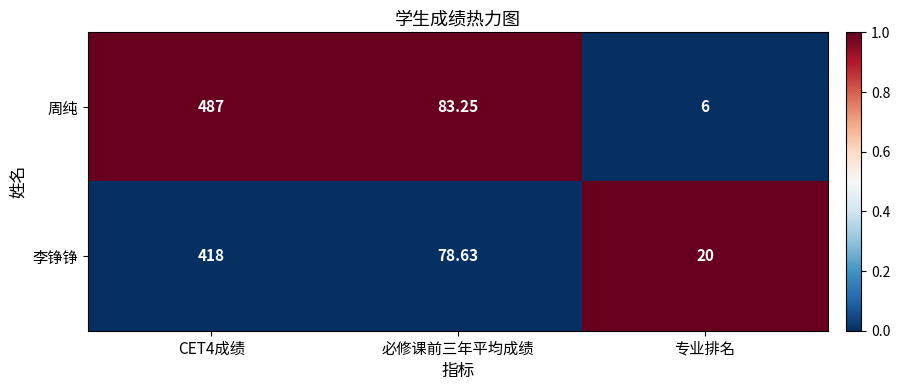

Where is 周纯 nearest to the value 246?

必修课前三年平均成绩